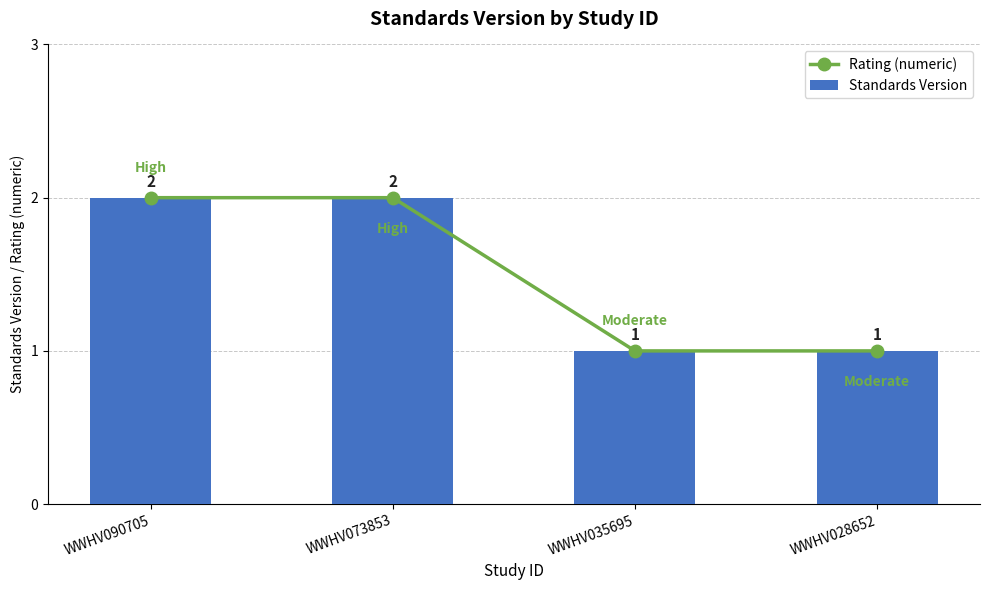

Reading right to left, extract all data points from this chart.

Rating (numeric): 1	1	2	2
Standards Version: 1	1	2	2